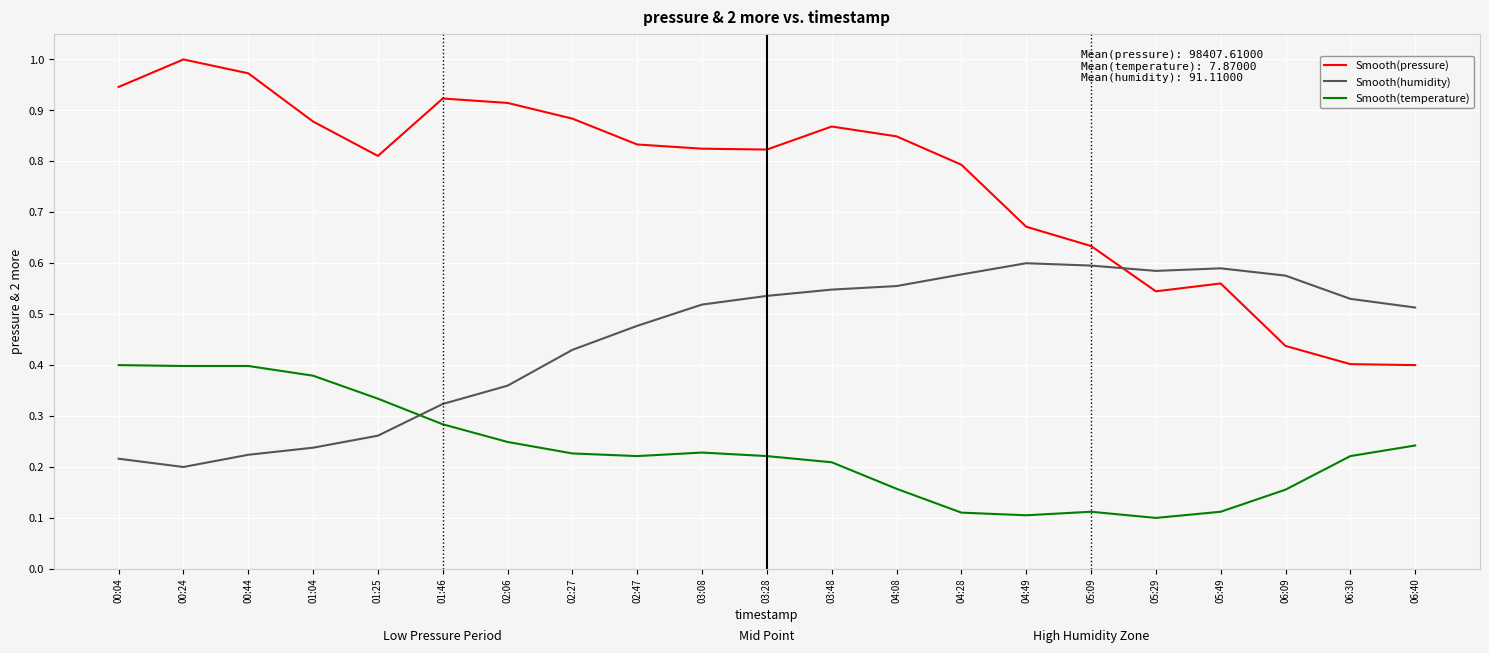

After their last crossing, which series has the higher values: Smooth(humidity) or Smooth(temperature)?

Smooth(humidity)